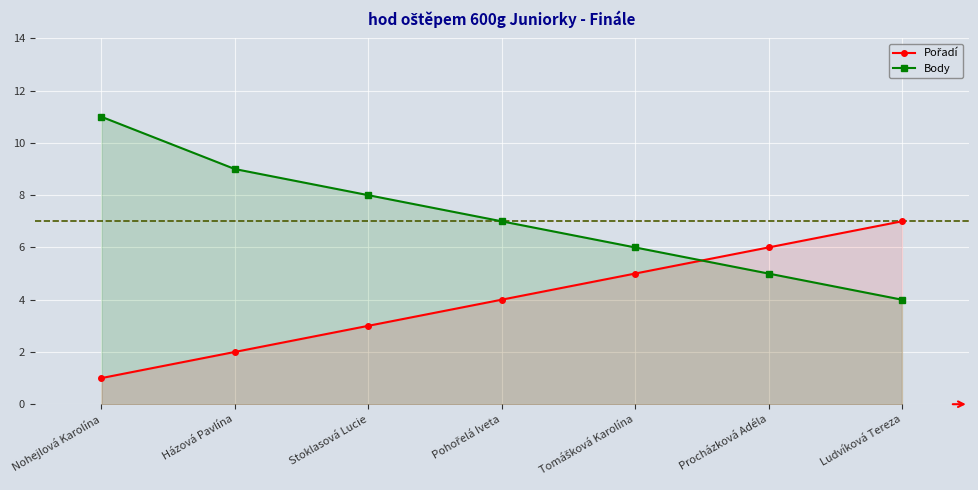

What is the smallest value displayed?

1